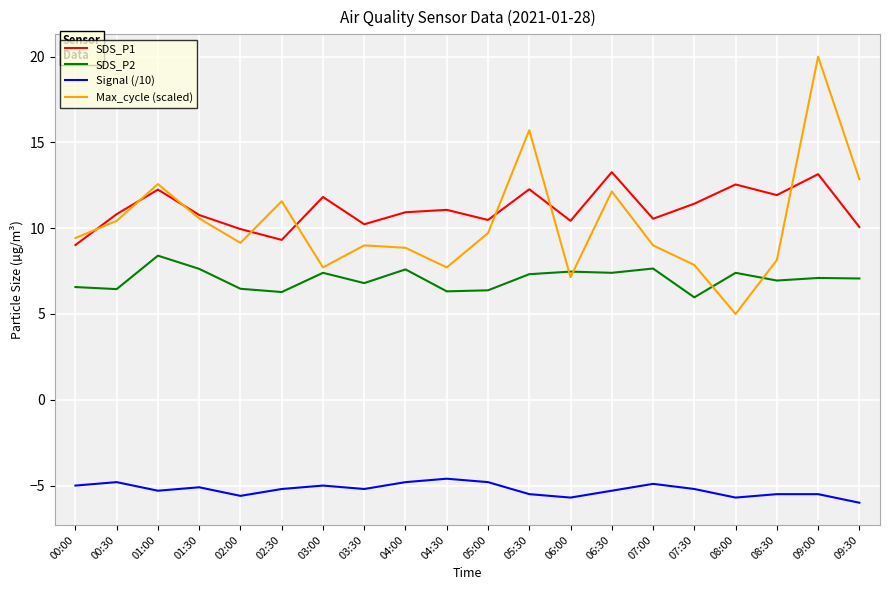

What is the average value of the SDS_P1 series?

11.1